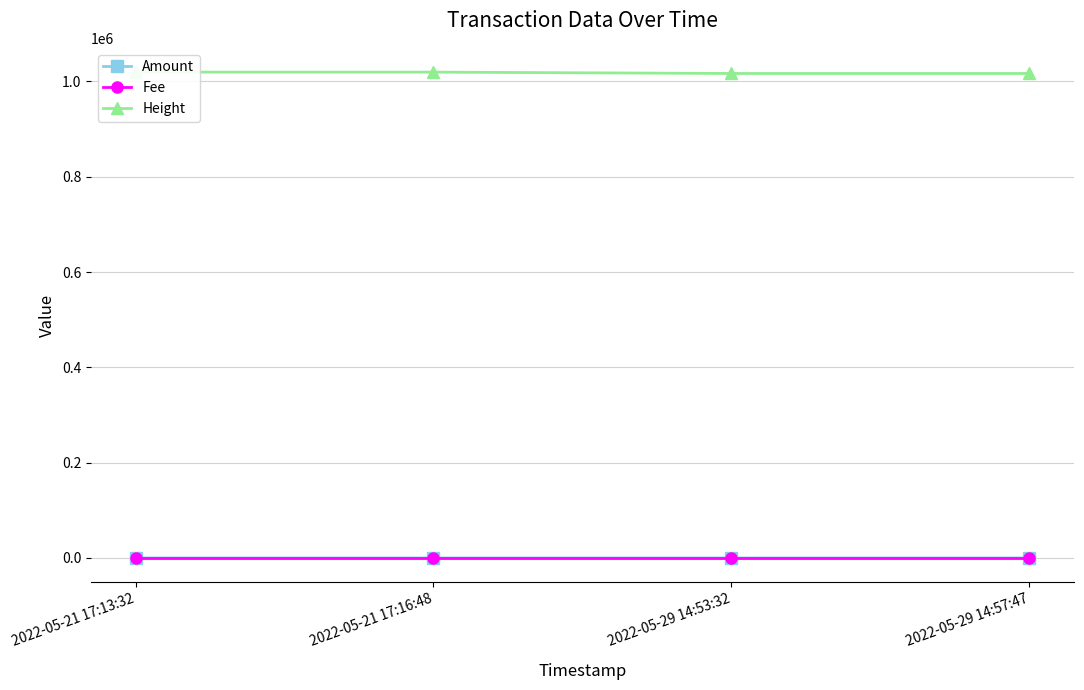

What is the sum of the Amount values at 2022-05-21 17:13:32 and 2022-05-21 17:16:48?

0.3